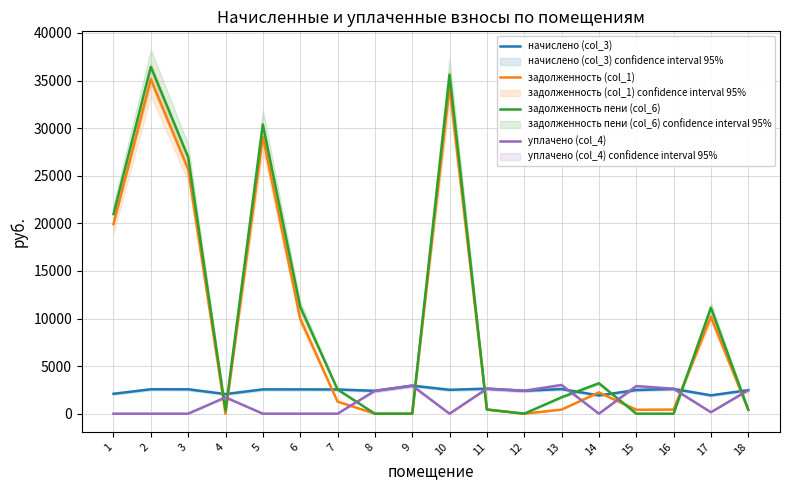

Between which two adjacent categories do уплачено (col_4) and начислено (col_3) first intersect?

13 and 14